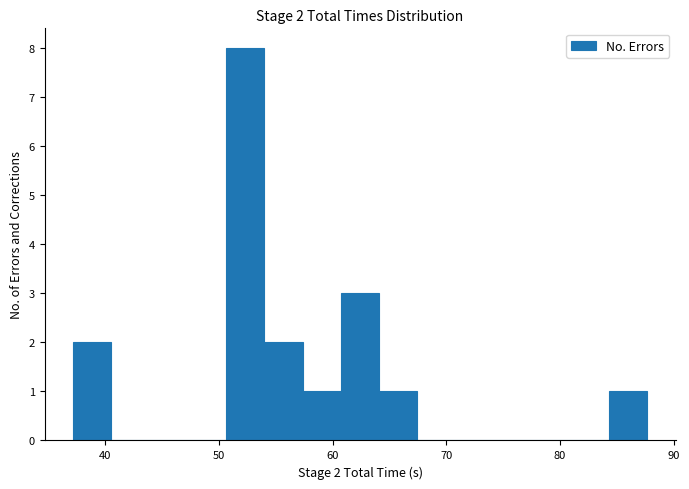

Around what value on the x-axis is the tallest bar? Give the approximate position of its centre, as read against the axis.

52